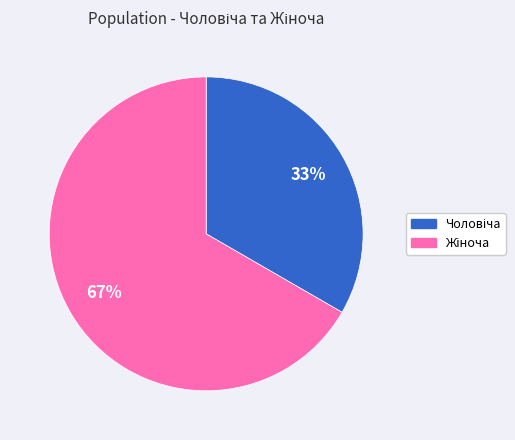

Is there any slice that represents more than half of the pie?

Yes